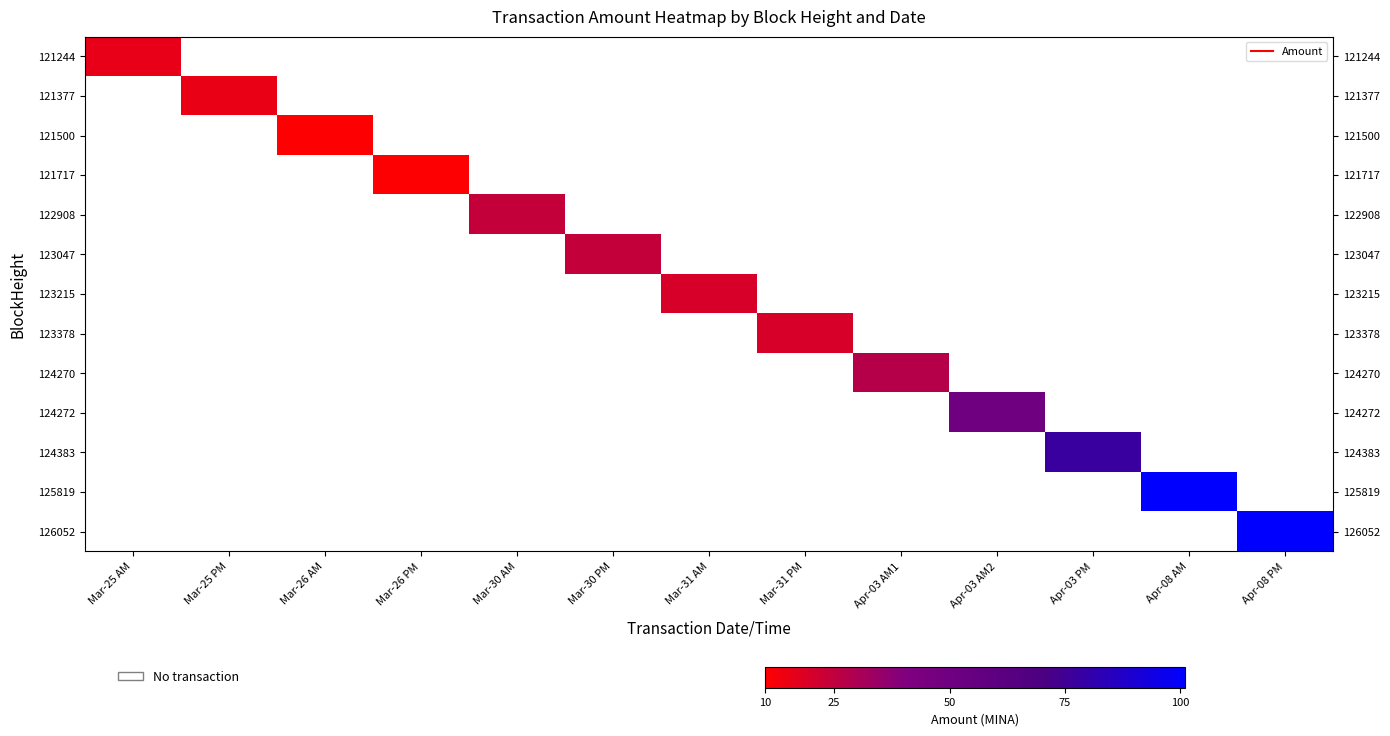

List the series in order of their peak value, lowest first.

121244, 121377, 121500, 121717, 122908, 123047, 123215, 123378, 124270, 124272, 124383, 125819, 126052